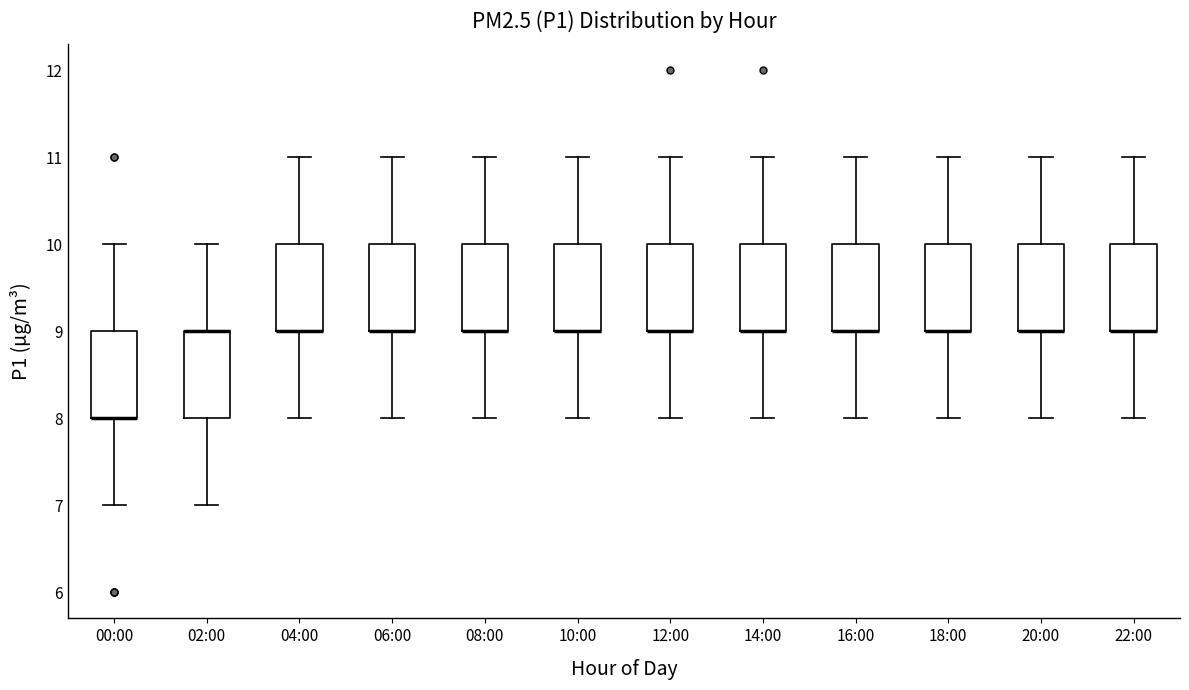

Reading left to right, transcribe this box plot: for each box, give where its median line is, the range the box spans, and where its two whiskers end, as read against the y-axis. The values are not printed on the chart, so give them approximately, as read against the axis.

00:00: median 8 (drawn on the box's lower edge), box 8 to 9, whiskers 7 to 10
02:00: median 9 (drawn on the box's upper edge), box 8 to 9, whiskers 7 to 10
04:00: median 9 (drawn on the box's lower edge), box 9 to 10, whiskers 8 to 11
06:00: median 9 (drawn on the box's lower edge), box 9 to 10, whiskers 8 to 11
08:00: median 9 (drawn on the box's lower edge), box 9 to 10, whiskers 8 to 11
10:00: median 9 (drawn on the box's lower edge), box 9 to 10, whiskers 8 to 11
12:00: median 9 (drawn on the box's lower edge), box 9 to 10, whiskers 8 to 11
14:00: median 9 (drawn on the box's lower edge), box 9 to 10, whiskers 8 to 11
16:00: median 9 (drawn on the box's lower edge), box 9 to 10, whiskers 8 to 11
18:00: median 9 (drawn on the box's lower edge), box 9 to 10, whiskers 8 to 11
20:00: median 9 (drawn on the box's lower edge), box 9 to 10, whiskers 8 to 11
22:00: median 9 (drawn on the box's lower edge), box 9 to 10, whiskers 8 to 11